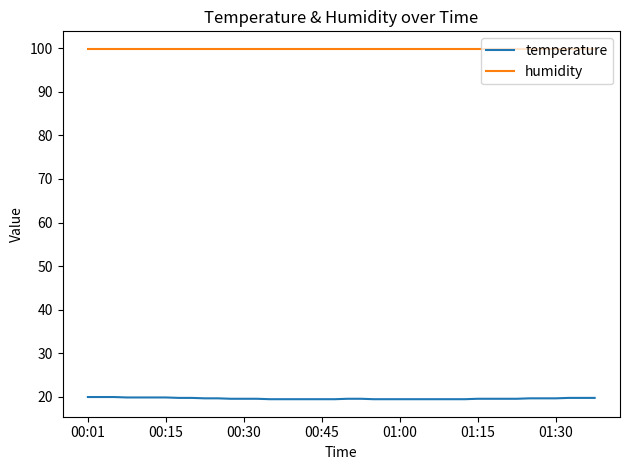

Which series has the largest total across all categories?

humidity